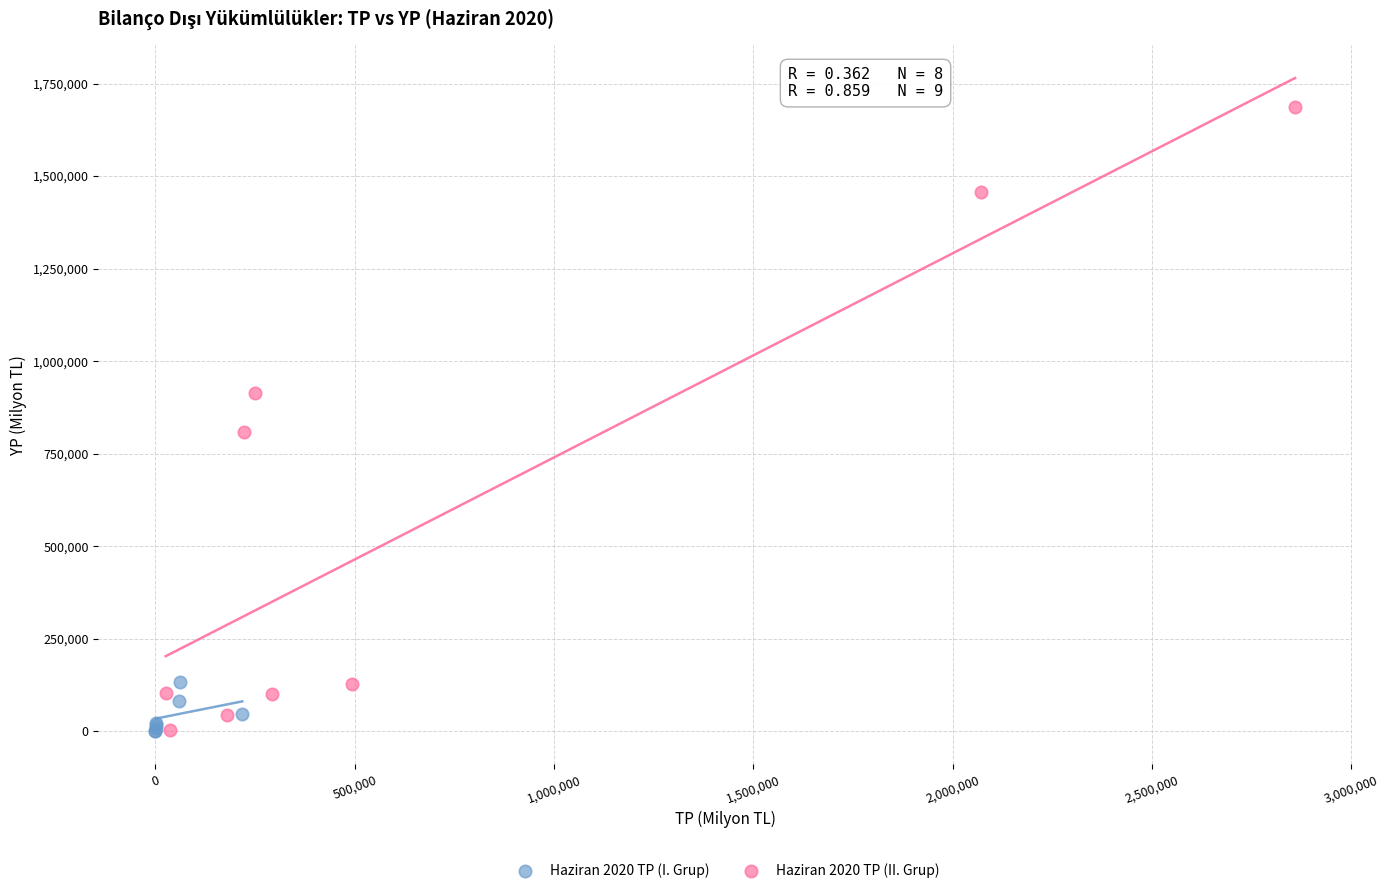

Which series reaches the maximum Y coordinate?

Haziran 2020 TP (II. Grup)